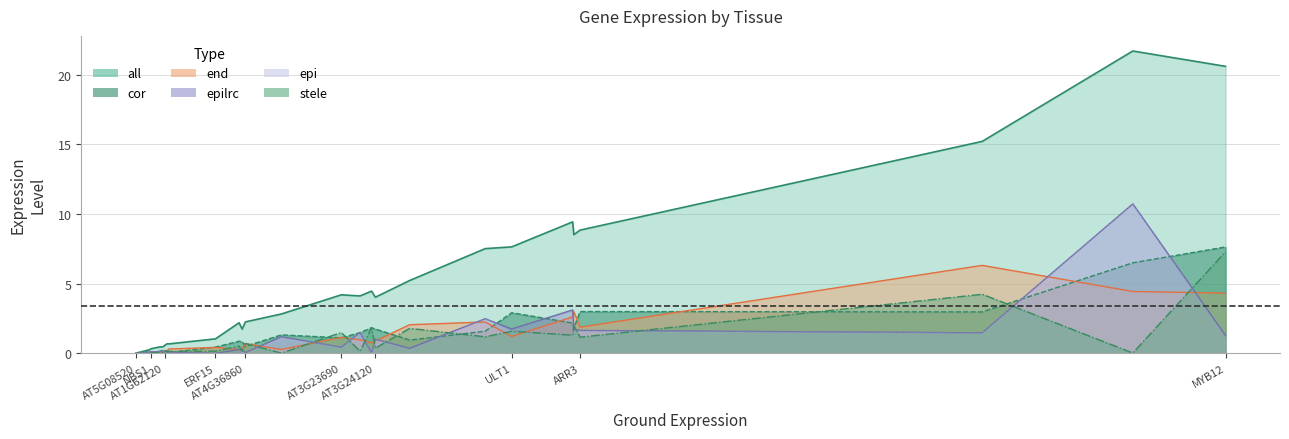

What is the value of the stele point at the 12th from the left?

0.2